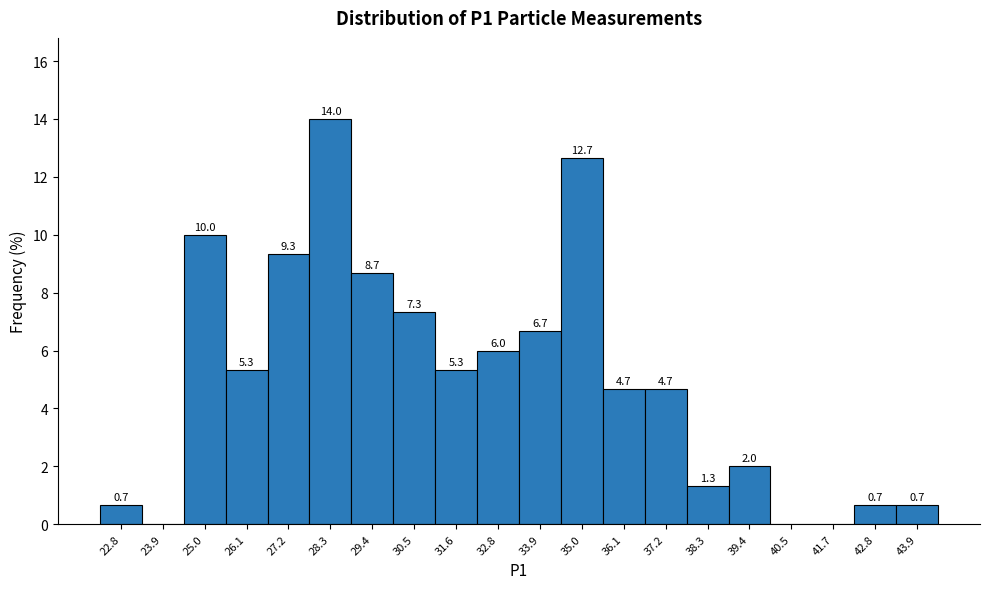

Reading left to right, extract all data points from this chart.

22.8=0.7	23.9=0.0	25.0=10.0	26.1=5.3	27.2=9.3	28.3=14.0	29.4=8.7	30.5=7.3	31.6=5.3	32.8=6.0	33.9=6.7	35.0=12.7	36.1=4.7	37.2=4.7	38.3=1.3	39.4=2.0	40.5=0.0	41.7=0.0	42.8=0.7	43.9=0.7